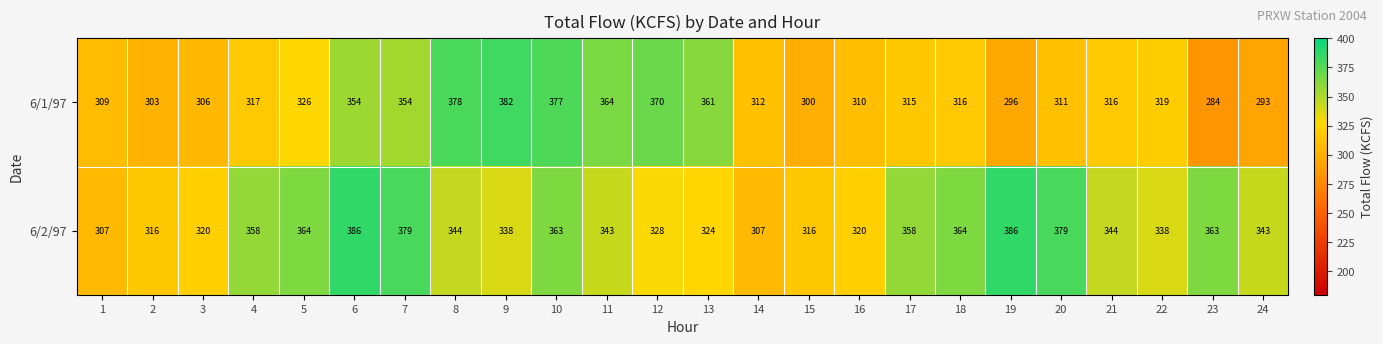

Which label corresponds to the smallest value in the chart?

23